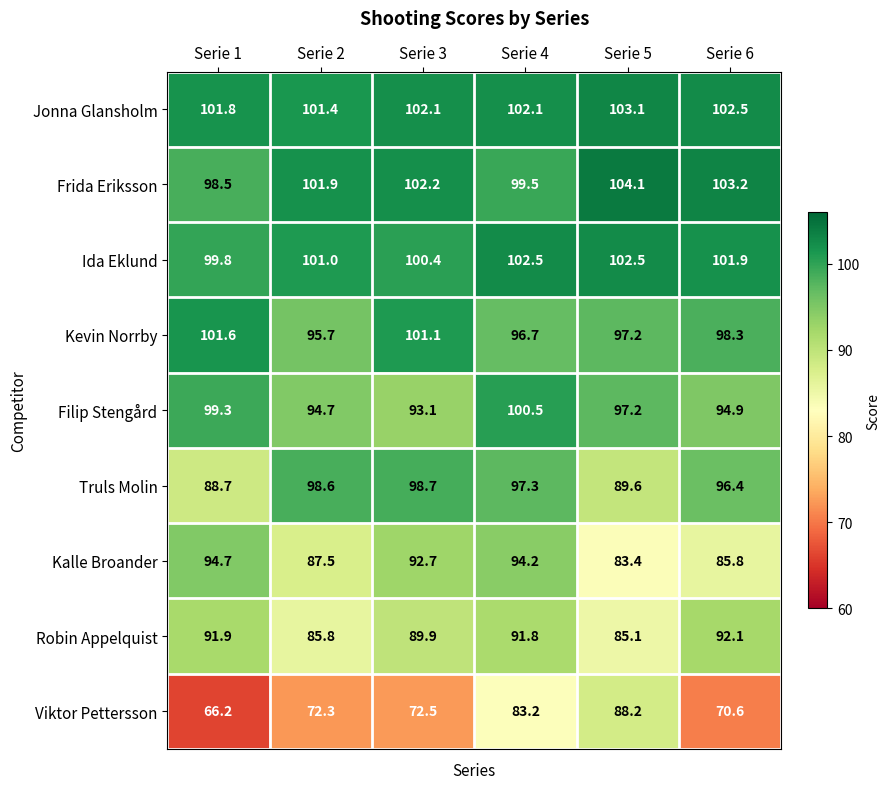

At Serie 2, list the series in order from largest to smallest.

Frida Eriksson, Jonna Glansholm, Ida Eklund, Truls Molin, Kevin Norrby, Filip Stengård, Kalle Broander, Robin Appelquist, Viktor Pettersson